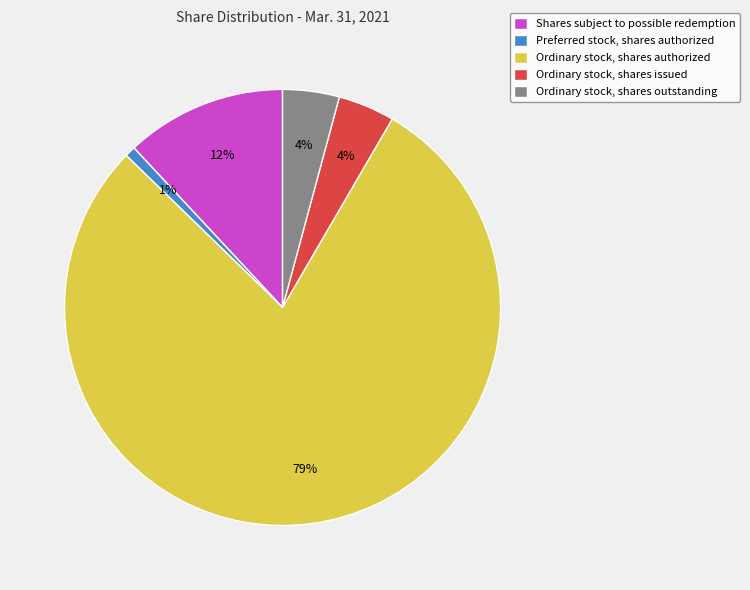

How many segments does this pie chart have?

5